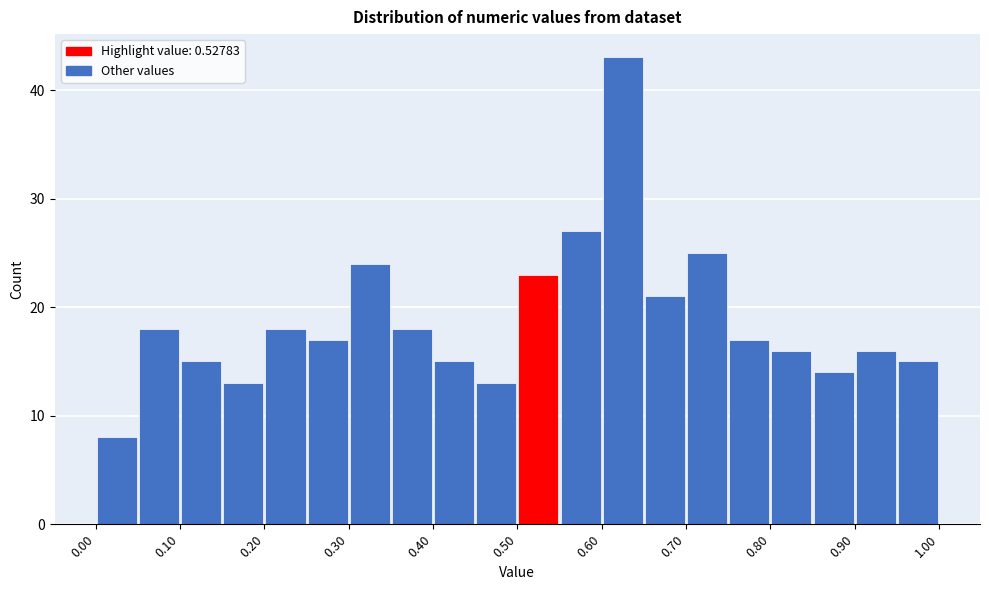

What is the height of the bar covering 0.70 to 0.75 on the x-axis? The values are not printed on the chart, so give them approximately, as read against the axis.

25